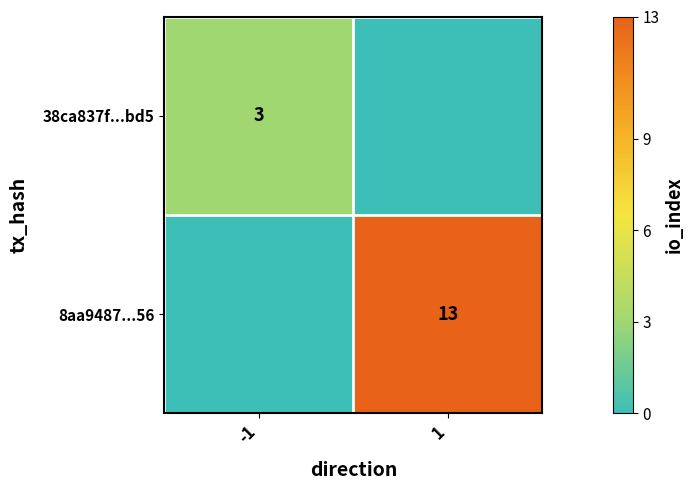

The 38ca837f...bd5 series shows 5 at -1. True or false?

False